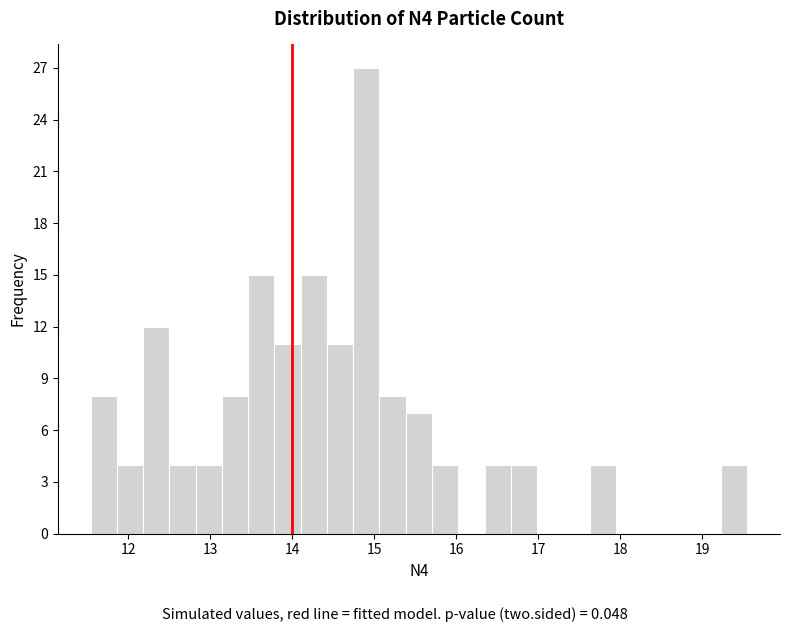

Read against the x-axis, roughly where is the centre of the tallest bar?

14.9